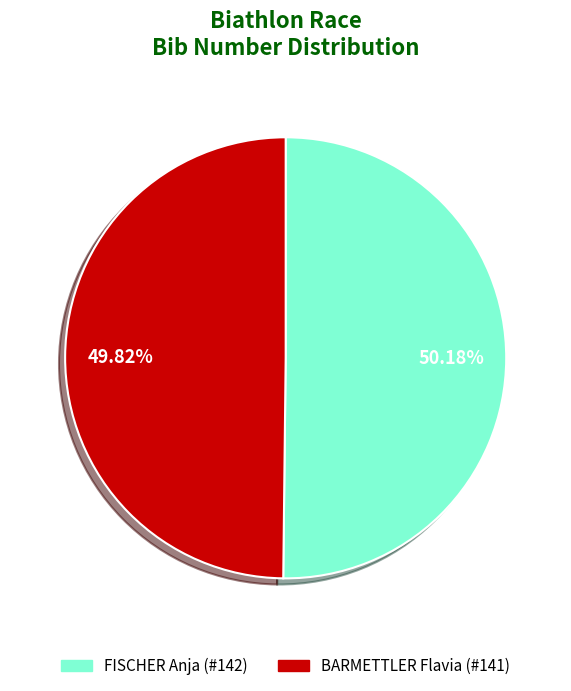

Does any single category account for the majority?

Yes